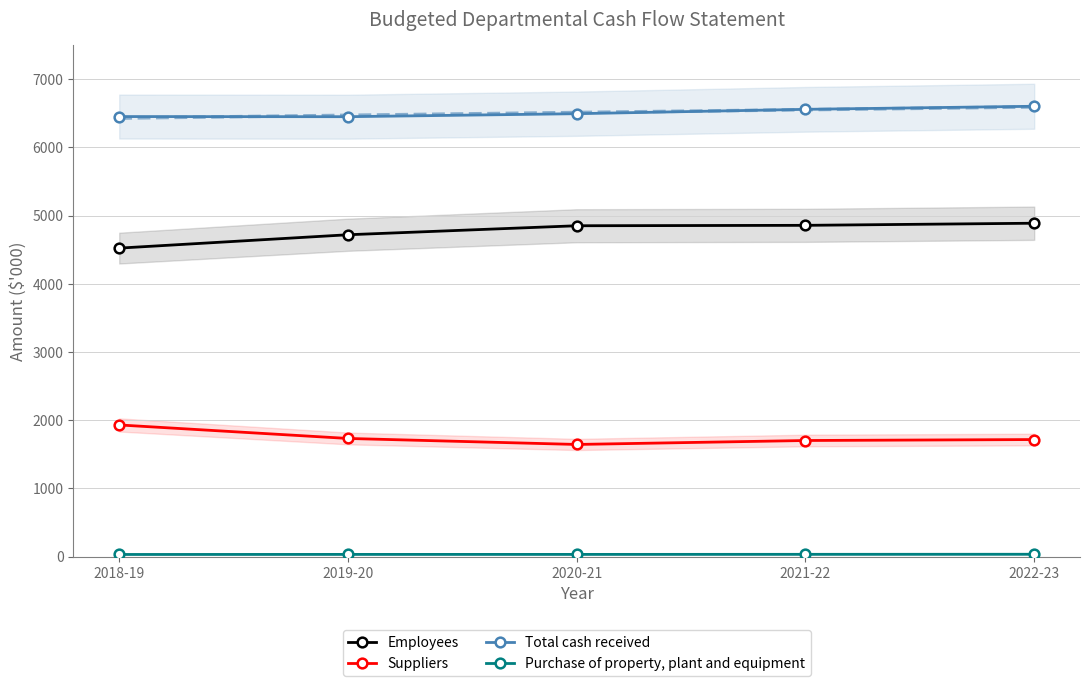

Which category has the lowest value in the Total cash received series?

2019-20